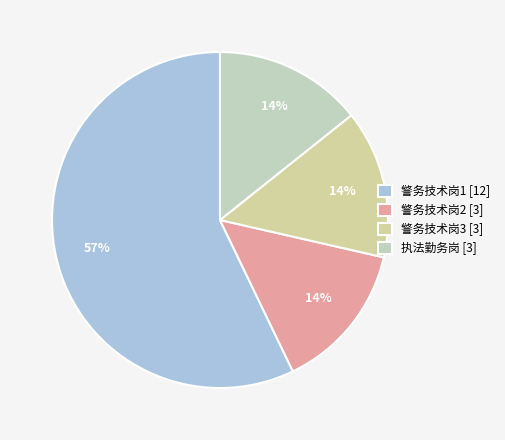

True or false: 警务技术岗1 accounts for 67% of the total.

False